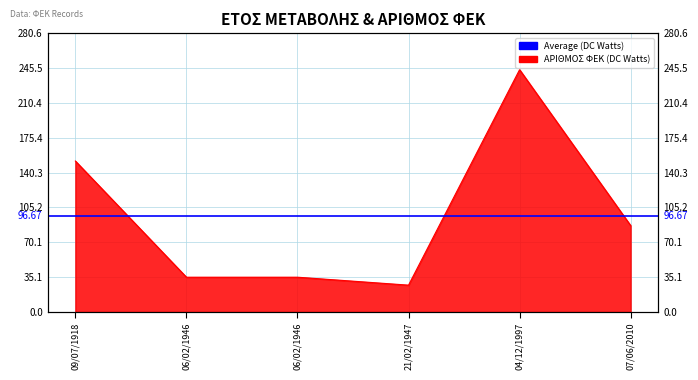

Reading left to right, transcribe all the data shown in this chart.

09/07/1918=152	06/02/1946=35	06/02/1946=35	21/02/1947=27	04/12/1997=244	07/06/2010=87